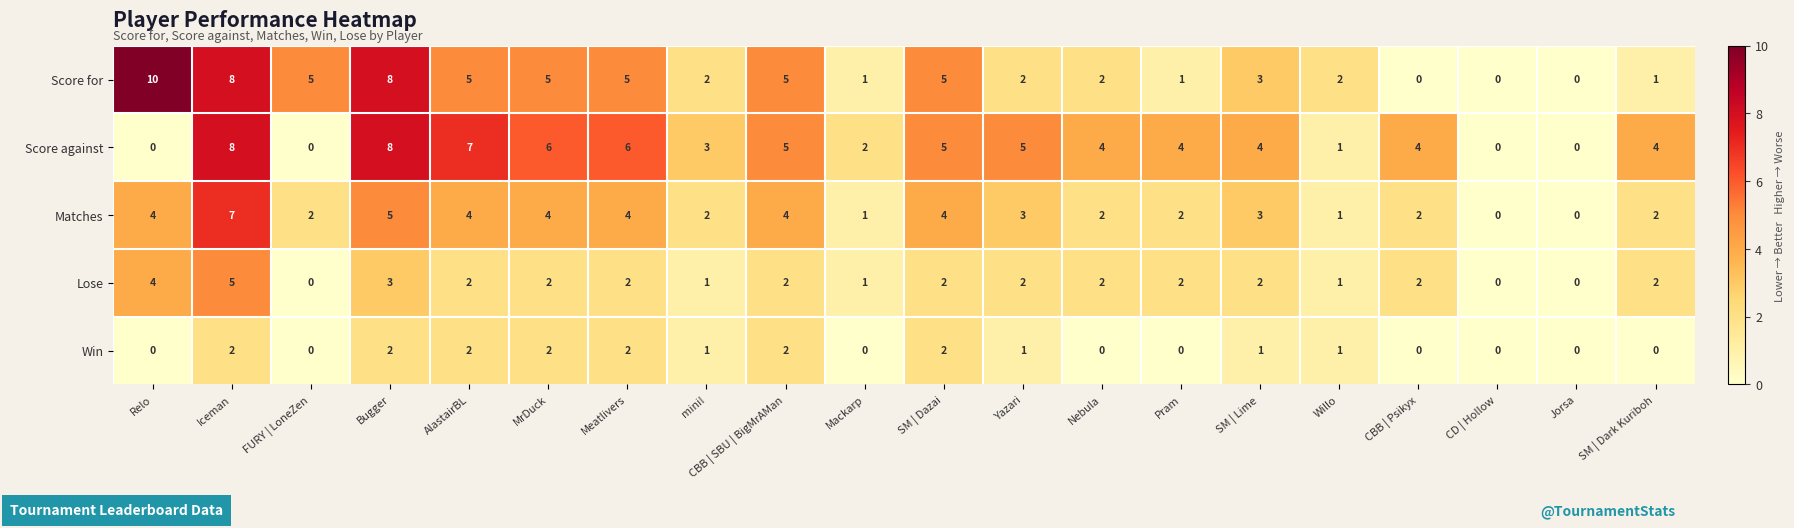

What is the total value across all series at Relo?

18